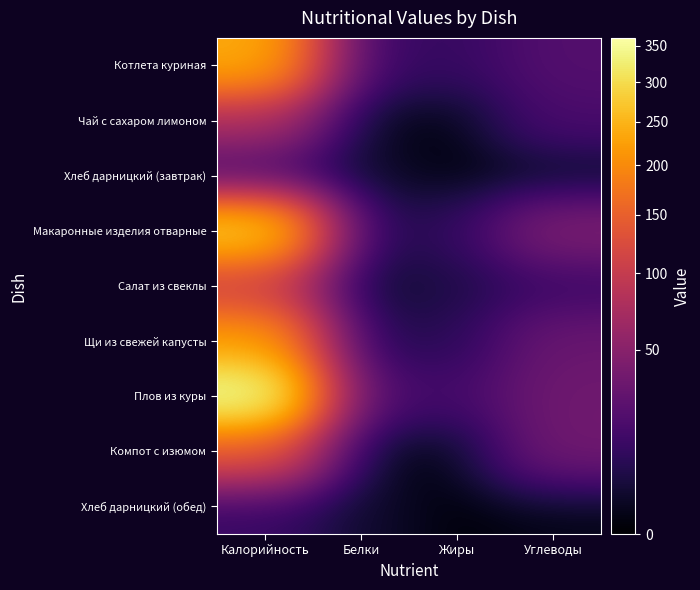

Which has a higher value, Белки or Жиры?

Белки